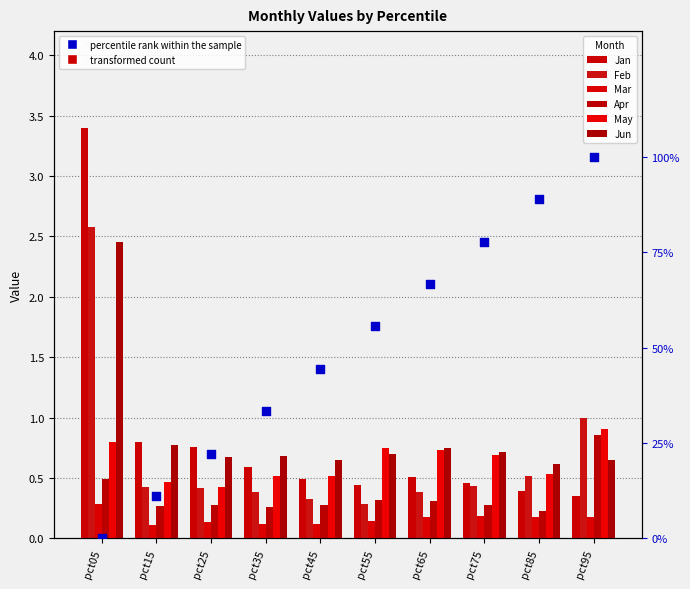

Which series reaches the maximum Y coordinate?

Jan